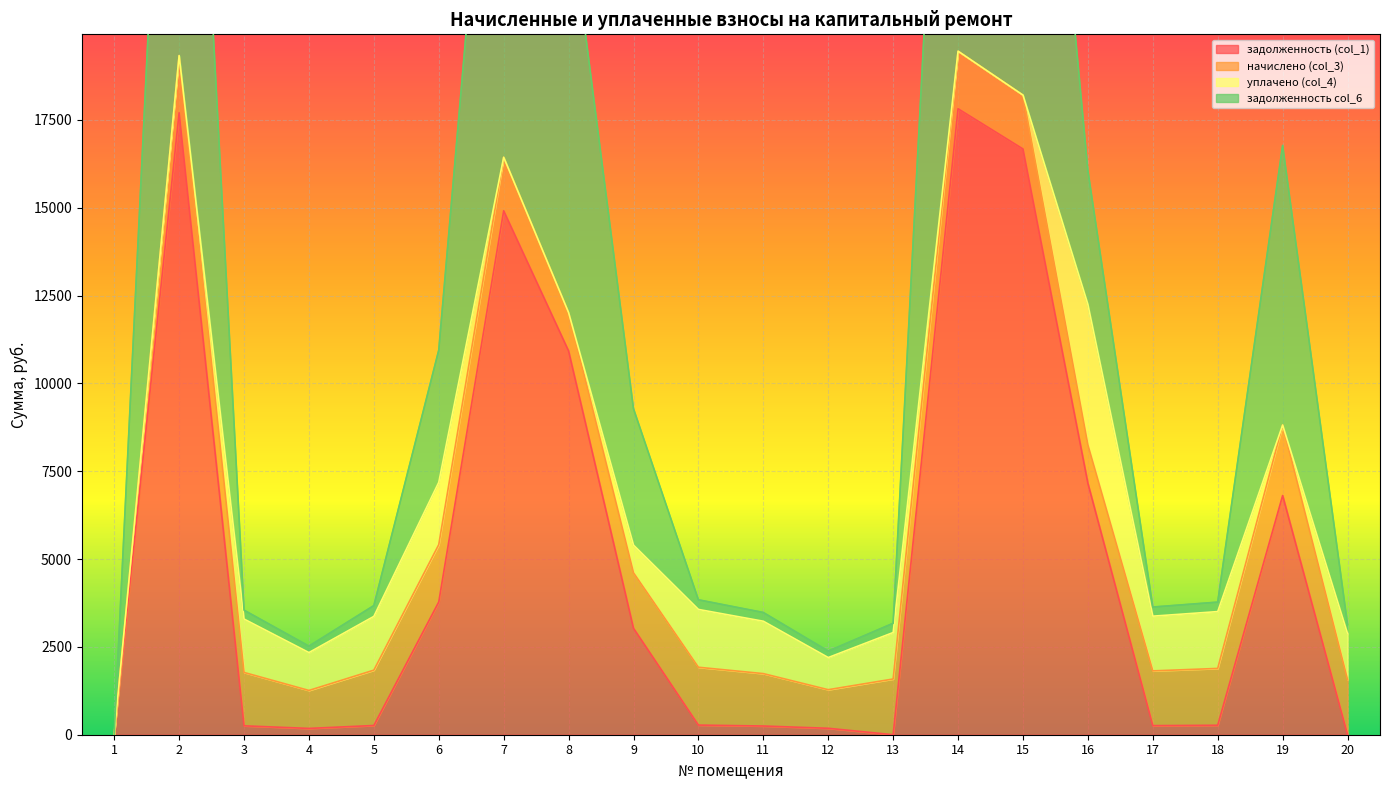

The value of задолженность col_6 at 19 is 21817.3. True or false?

False